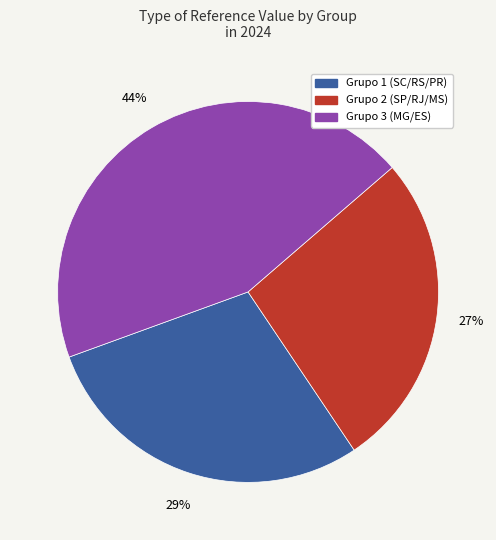

Which has a higher value, Grupo 1 (SC/RS/PR) or Grupo 2 (SP/RJ/MS)?

Grupo 1 (SC/RS/PR)